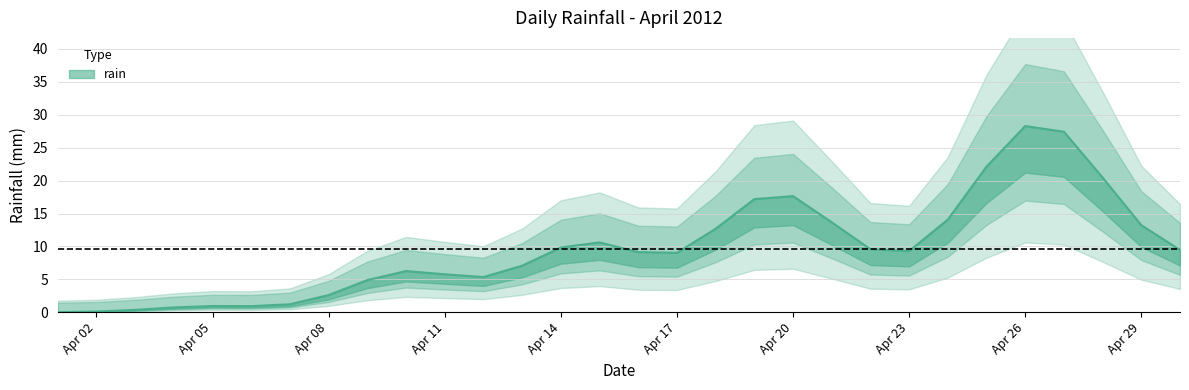

What is the average value?

9.7